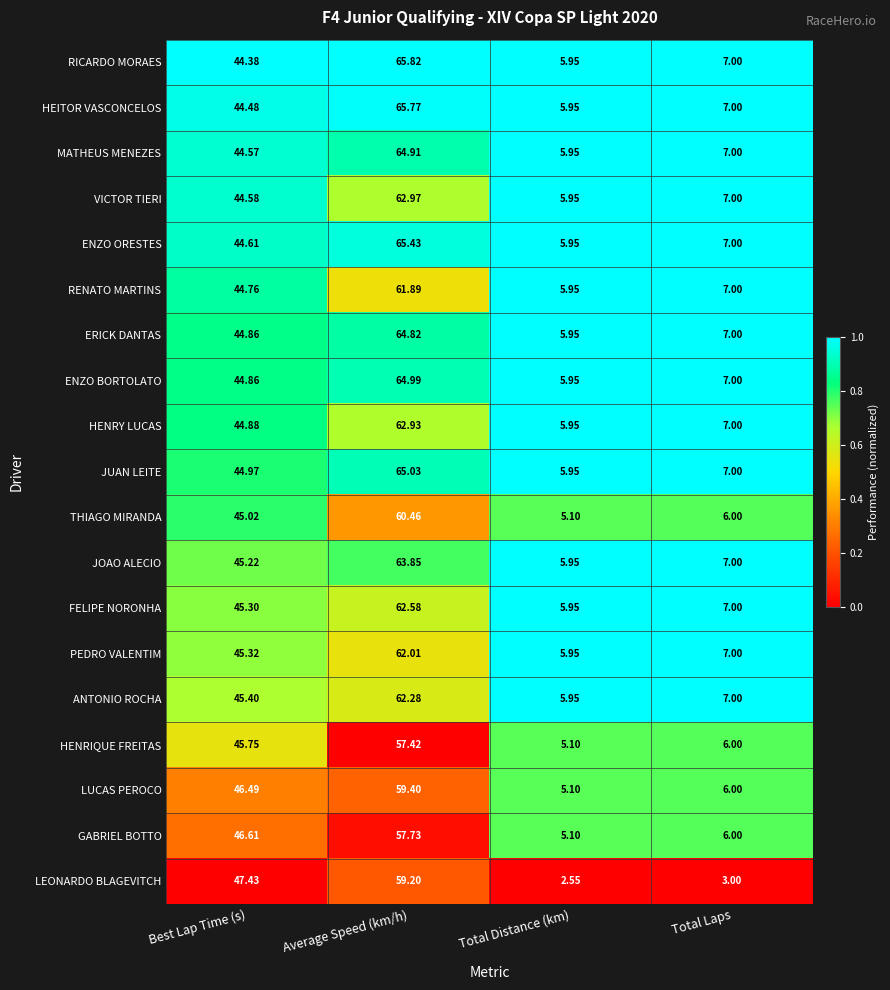

Which series has the largest range (max minus min)?

RICARDO MORAES